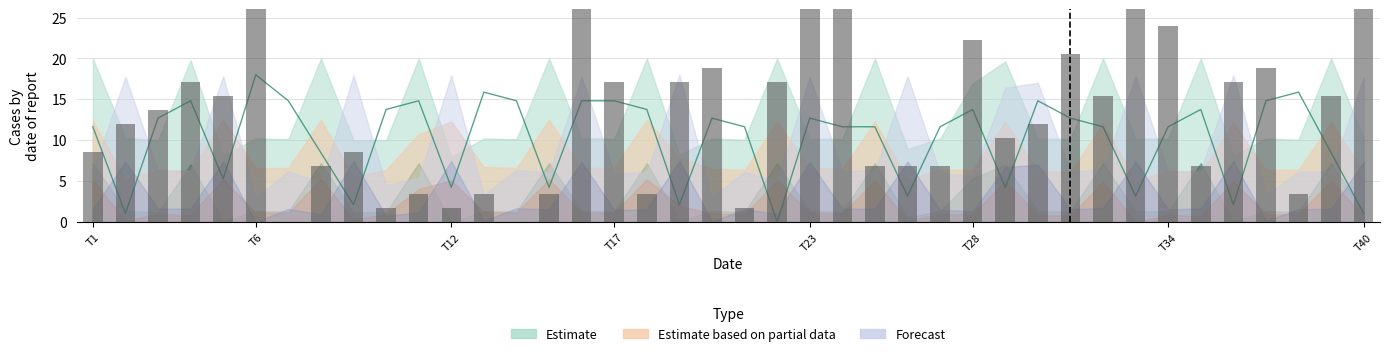

Which category has the lowest value across all series?

T34